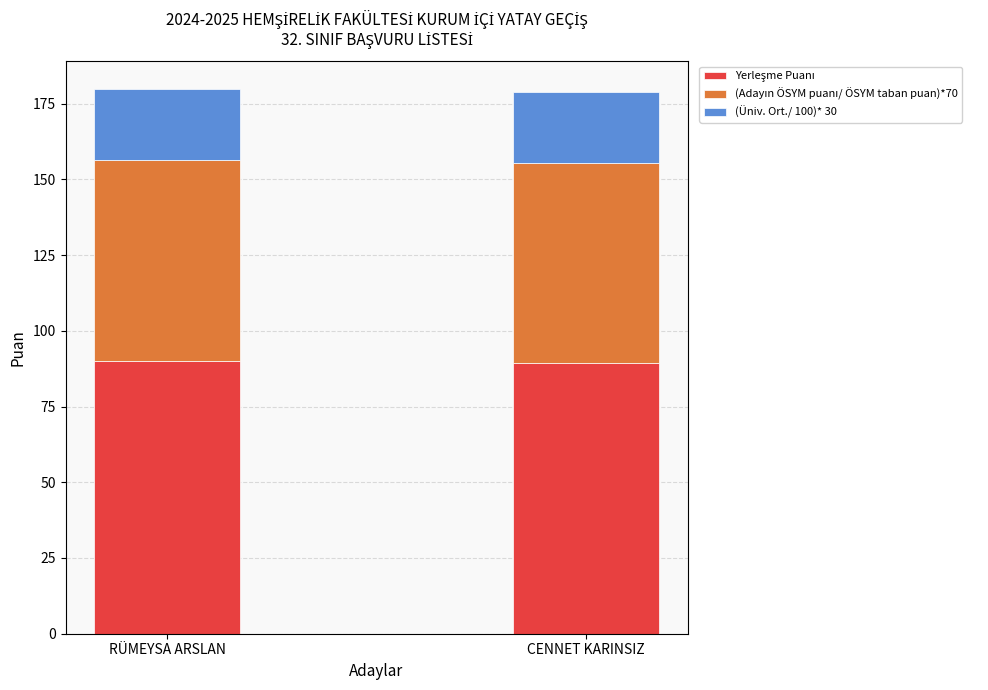

What is the total value across all series at CENNET KARINSIZ?

178.7